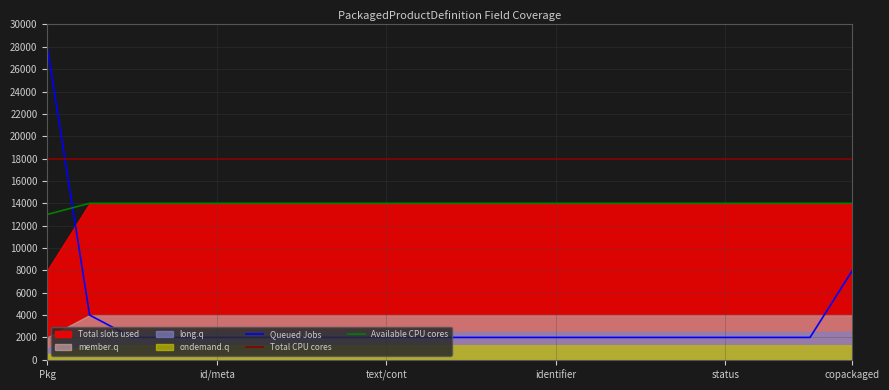

Is the value of Total CPU cores at Pkg greater than the value of Available CPU cores at copackaged?

Yes